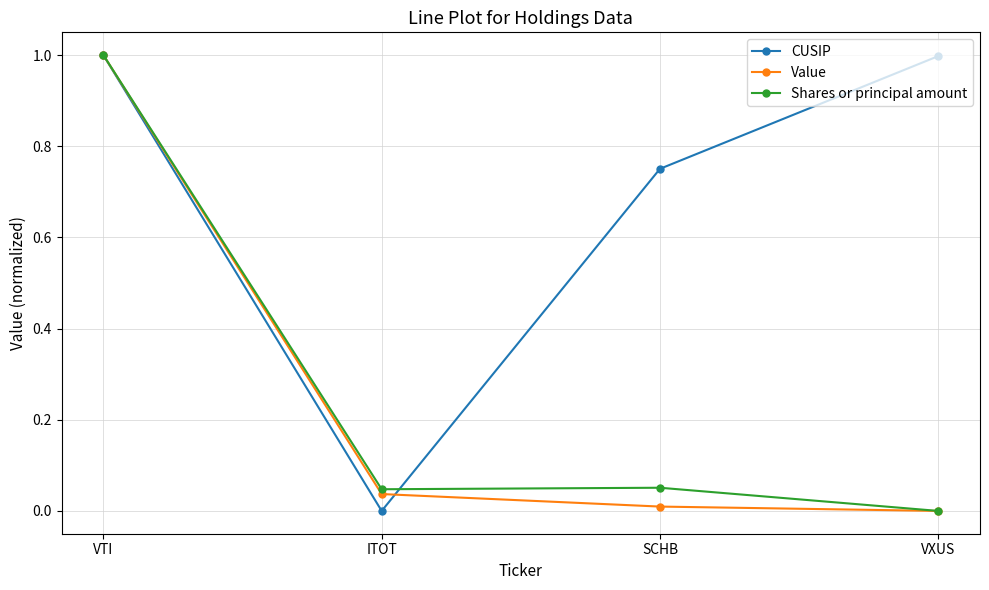

At how many categories does at least one series exceed 0?

4